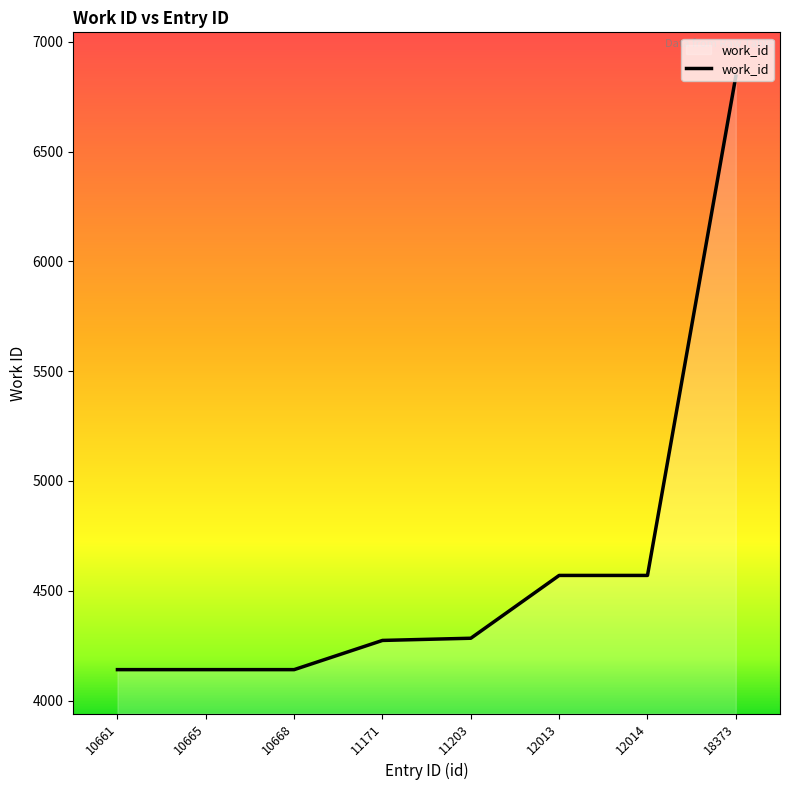

What is the maximum value shown in the chart?

6843